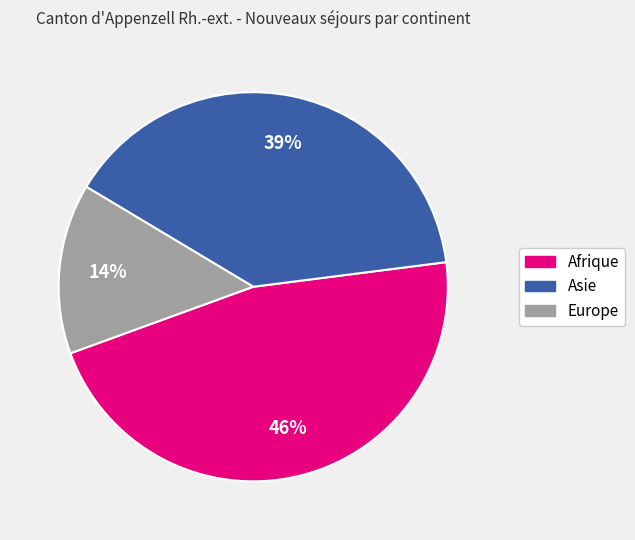

What percentage is the Asie slice, to the nearest percent?

39%